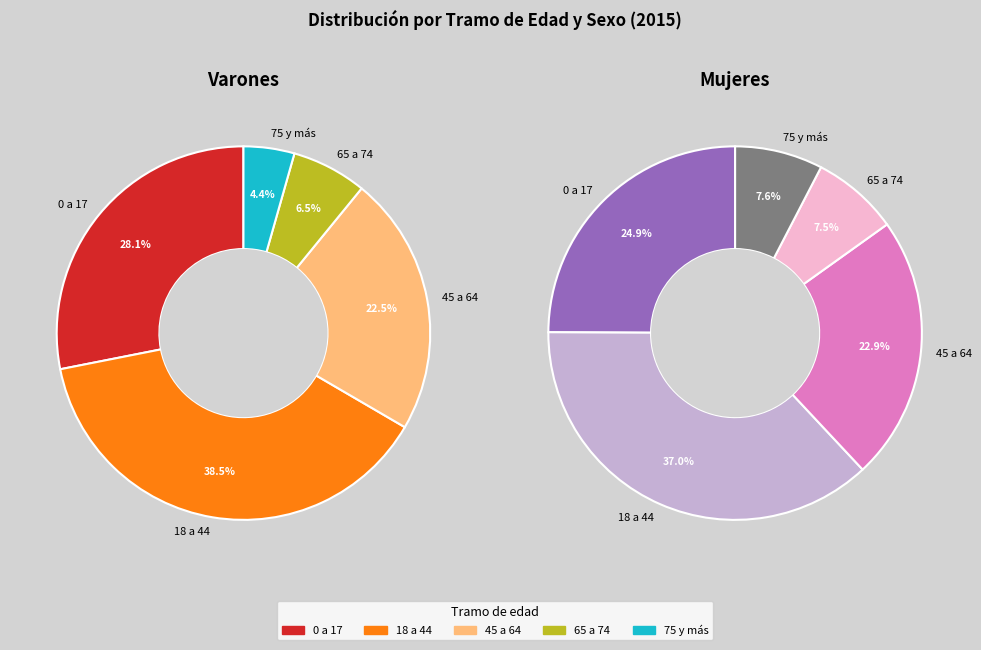

Between 75 y más and 18 a 44, which is larger?

18 a 44